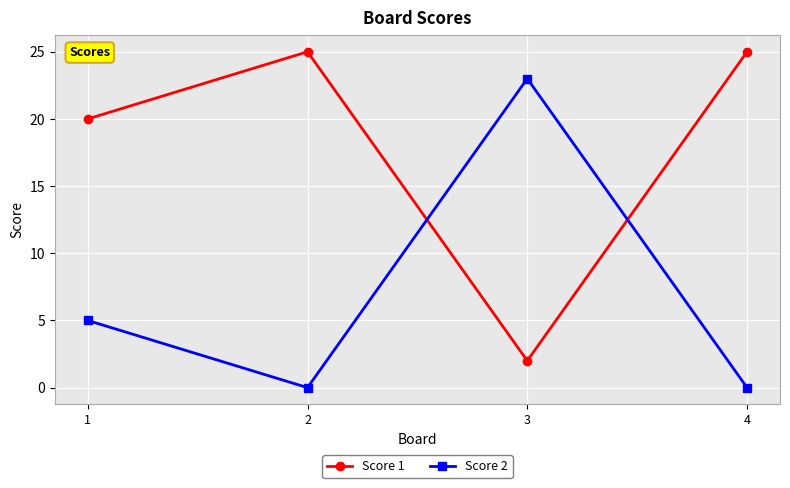

What is the maximum value shown in the chart?

25